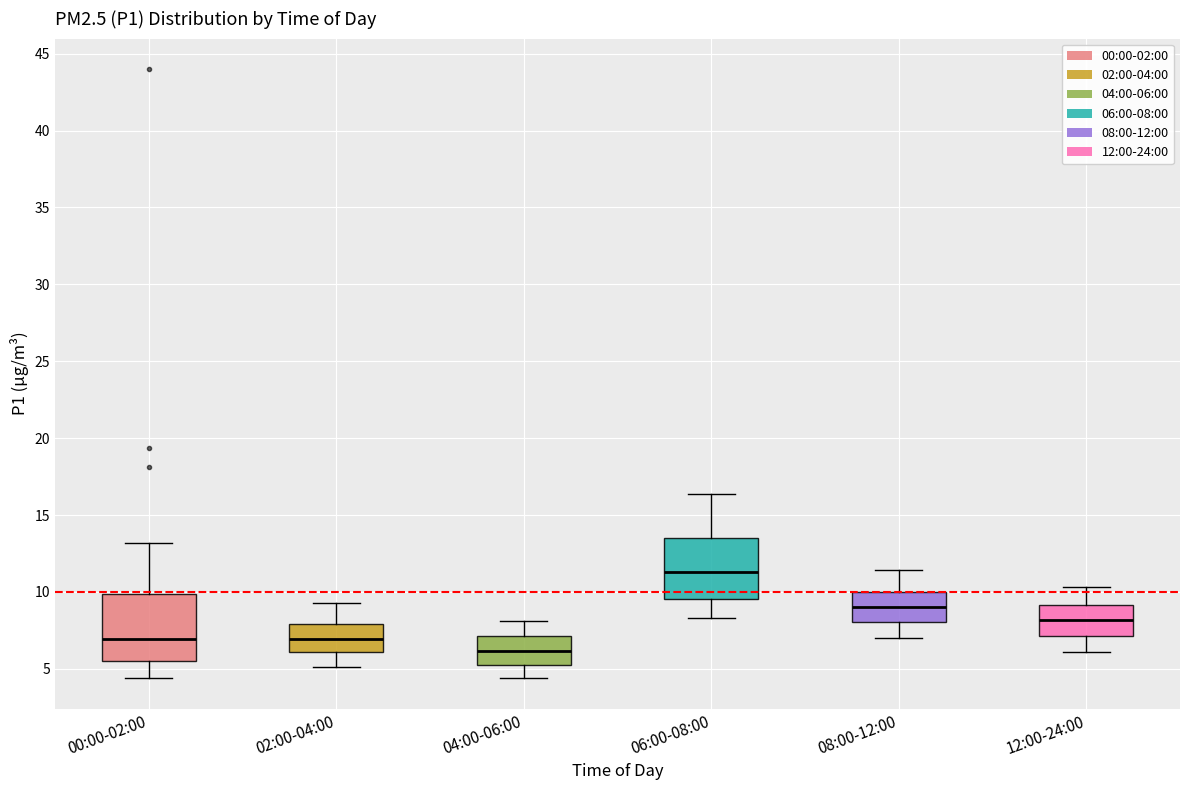

Reading left to right, read every box against the y-axis: the position of its median line, the range the box covers, and the ends of its whiskers. The values are not printed on the chart, so give them approximately, as read against the axis.

00:00-02:00: median 7.0, box 5.5 to 10.0, whiskers 4.5 to 13.0
02:00-04:00: median 7.0, box 6.0 to 8.0, whiskers 5.0 to 9.5
04:00-06:00: median 6.0, box 5.5 to 7.0, whiskers 4.5 to 8.0
06:00-08:00: median 11.5, box 9.5 to 13.5, whiskers 8.5 to 16.5
08:00-12:00: median 9.0, box 8.0 to 10.0, whiskers 7.0 to 11.5
12:00-24:00: median 8.0, box 7.0 to 9.0, whiskers 6.0 to 10.5